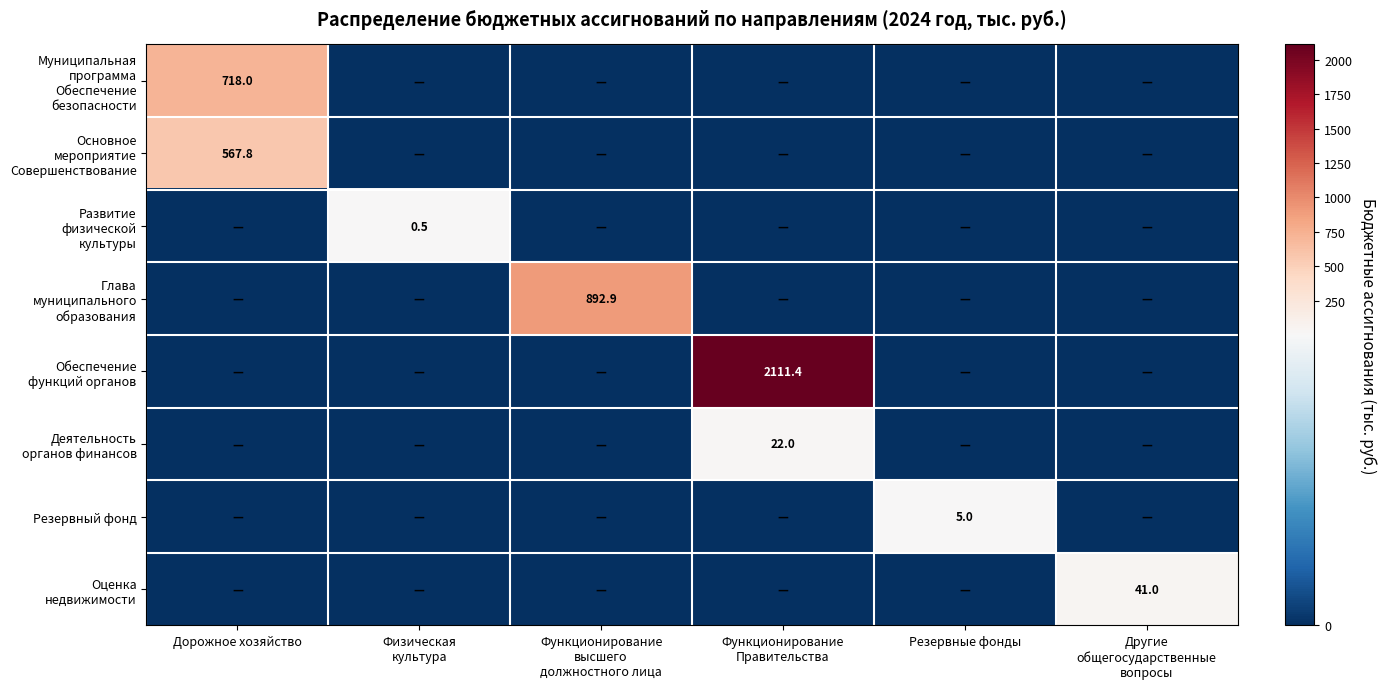

What is the difference between the maximum and second lowest values in the Резервный фонд series?

5.0